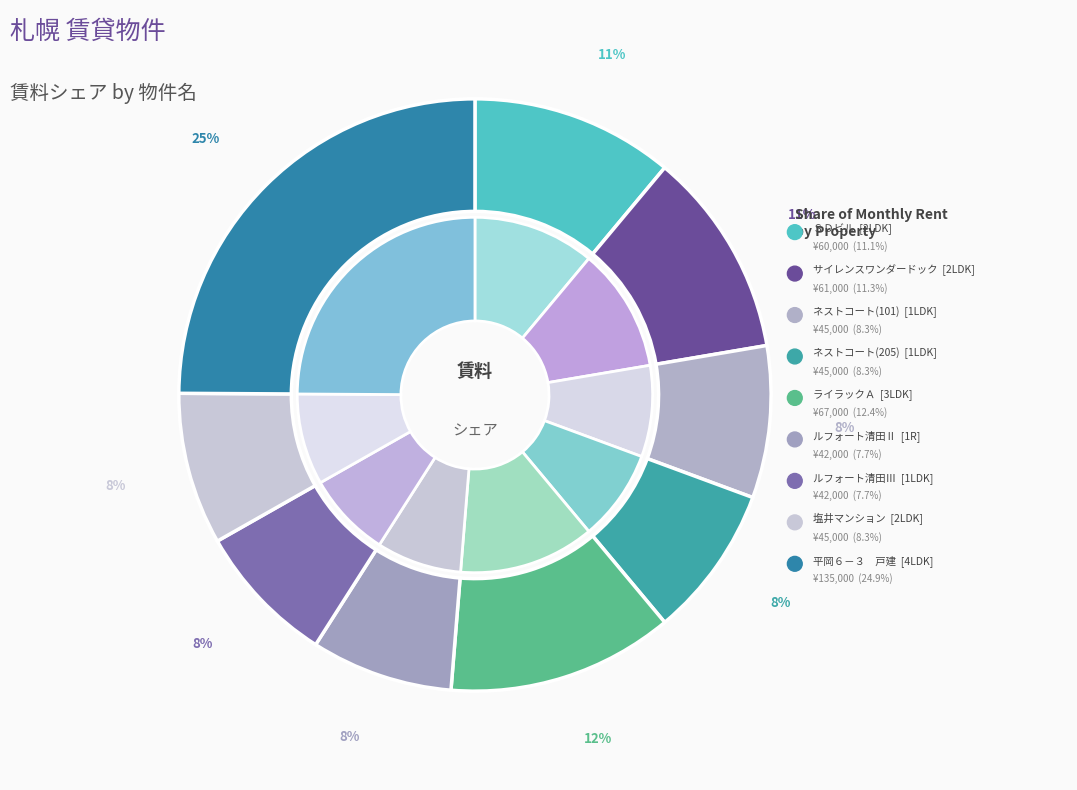

Is the sum of ネストコート(101) and 塩井マンション greater than half?

No